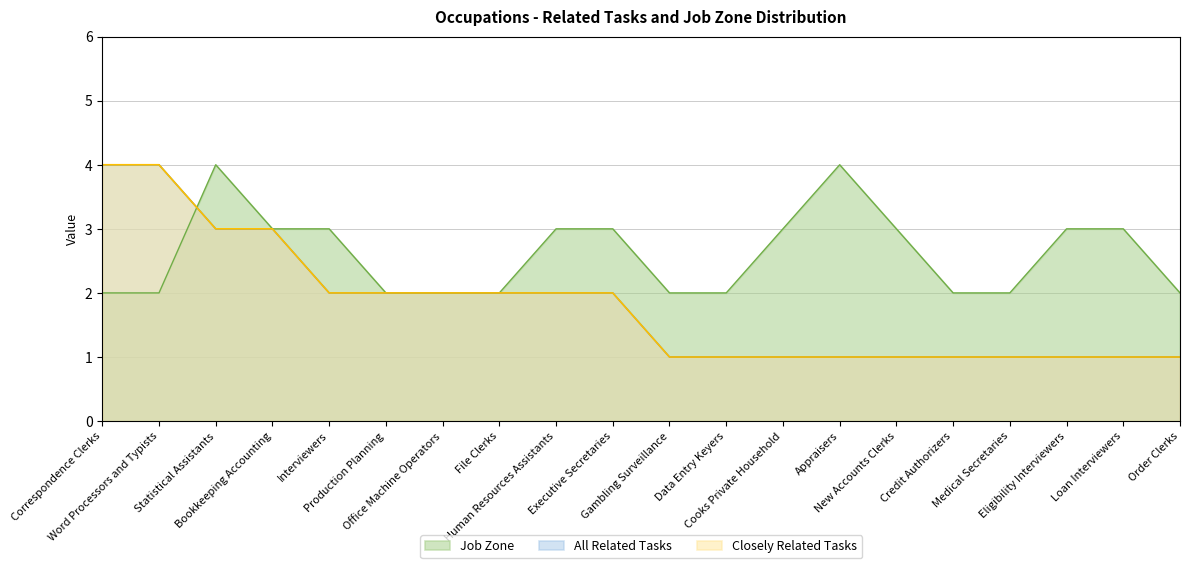

How many series are shown in this chart?

2